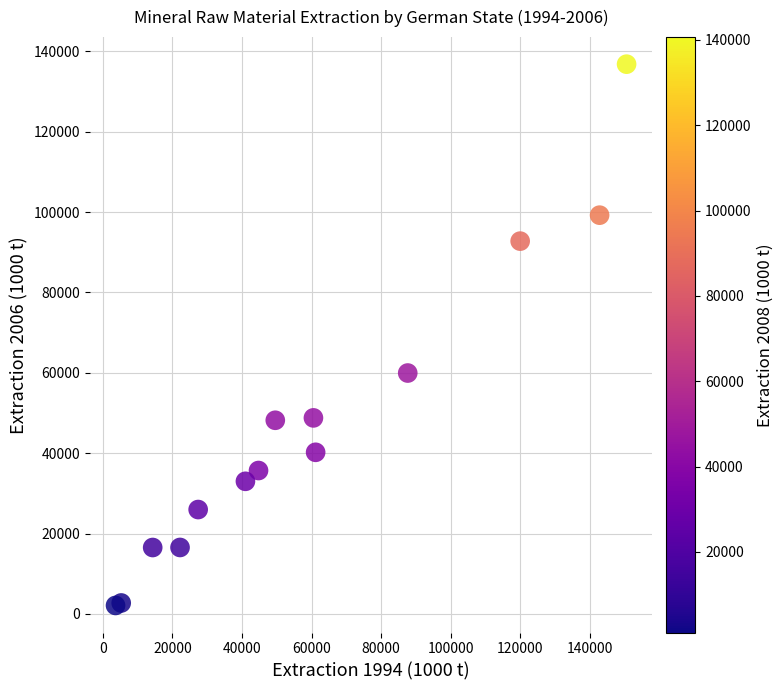

What Y value in the scatter plot is closest to 69450?

59941.3